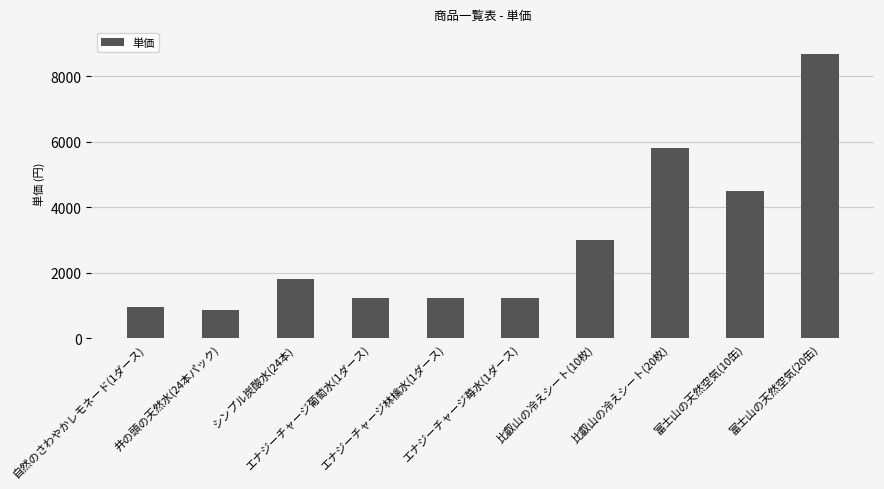

Is it true that the value at 富士山の天然空気(10缶) is 4500?

True